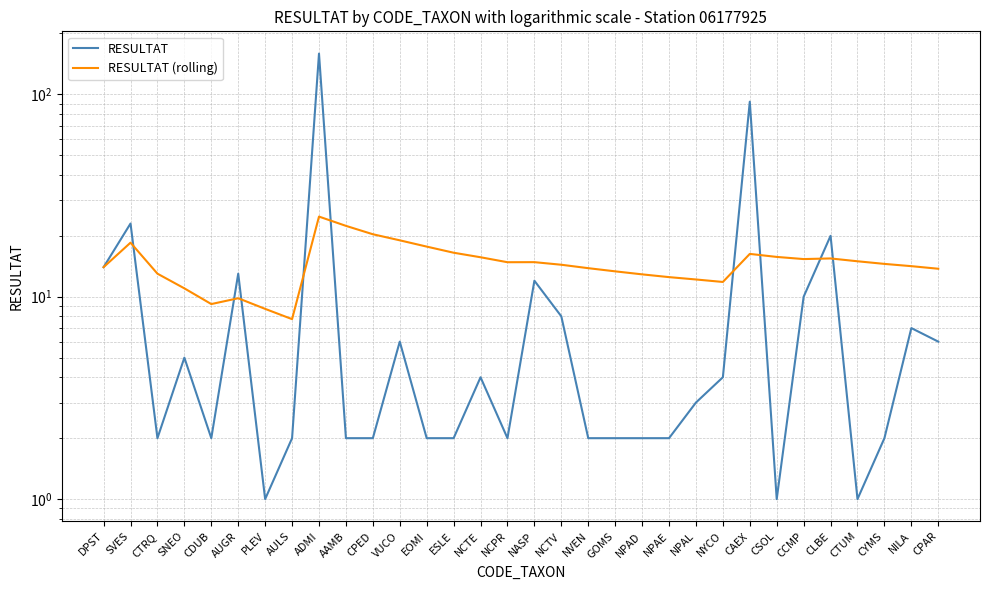

True or false: RESULTAT (rolling) and RESULTAT cross at least once.

True